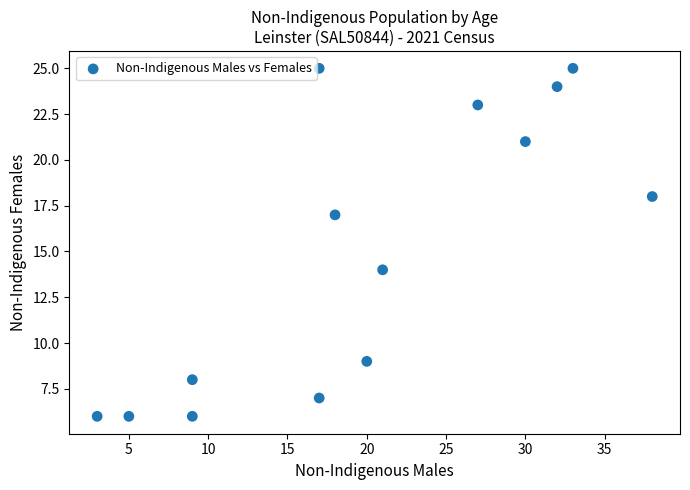

What is the range of X values (max minus min)?

35